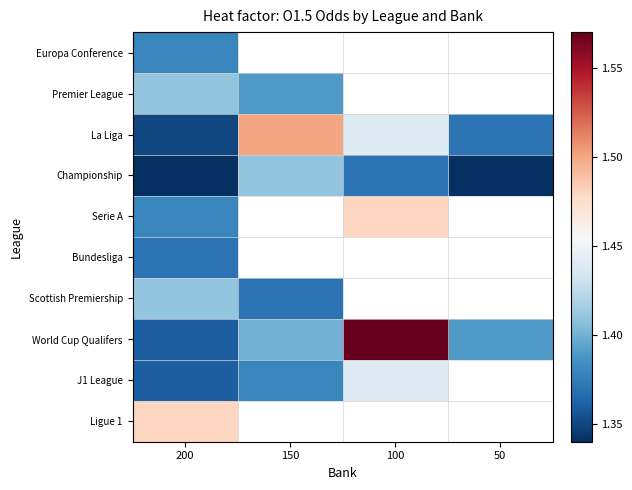

At which label is Scottish Premiership closest to 1?

150